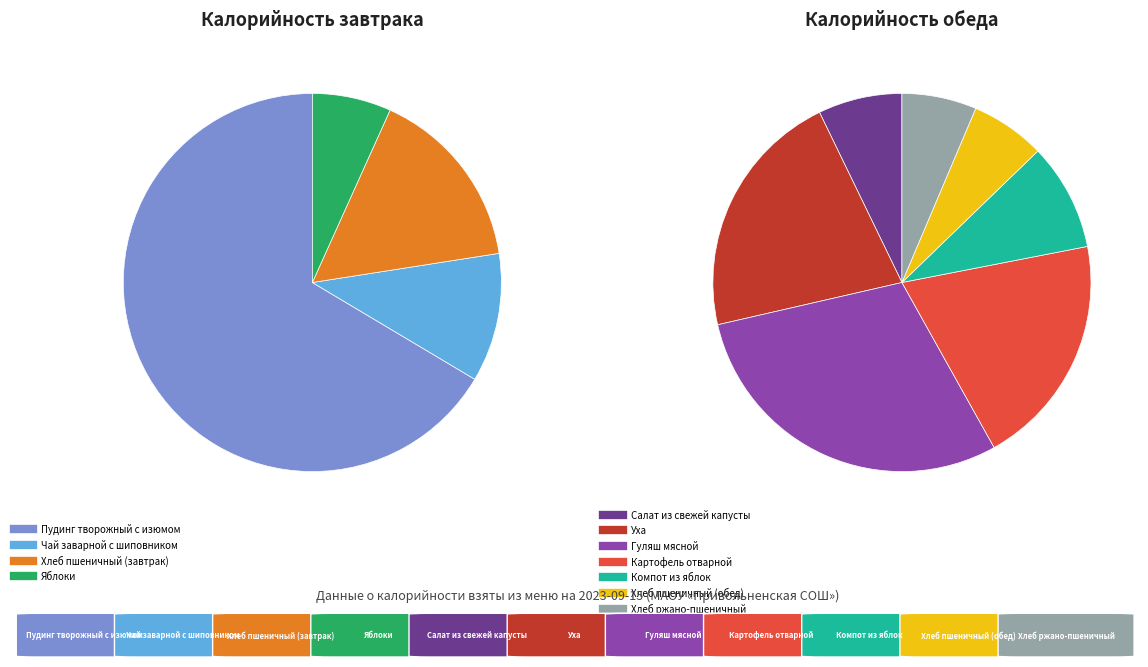

What is the change in value from Салат из свежей капусты to Картофель отварной?

+96